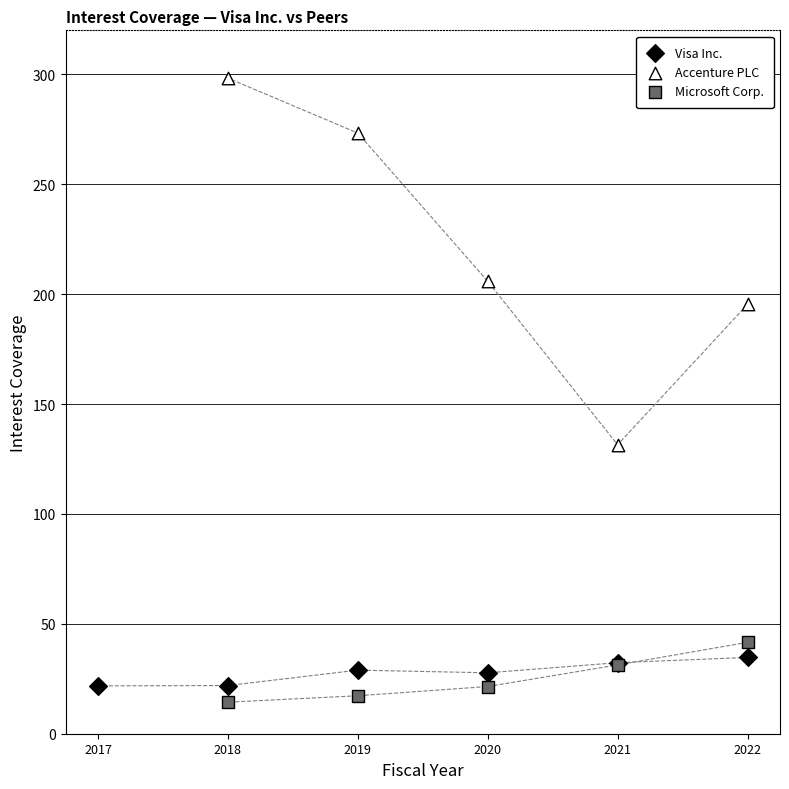

Which series contains the highest Y value?

Accenture PLC